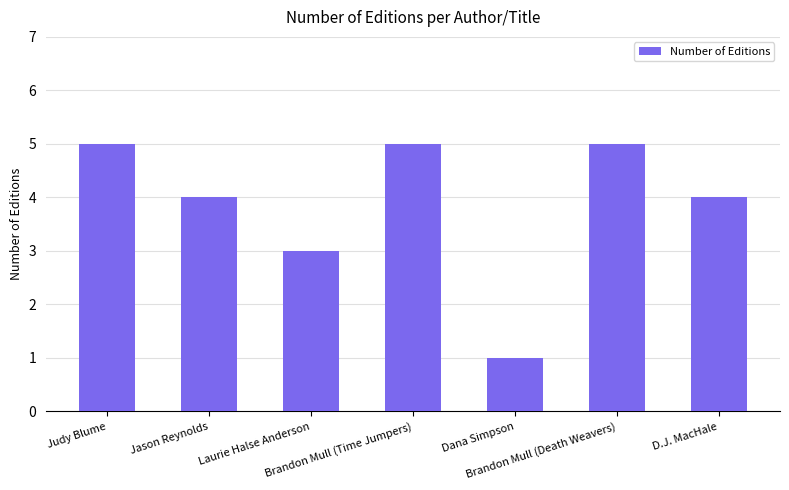

What is the label of the 6th bar from the right?

Jason Reynolds